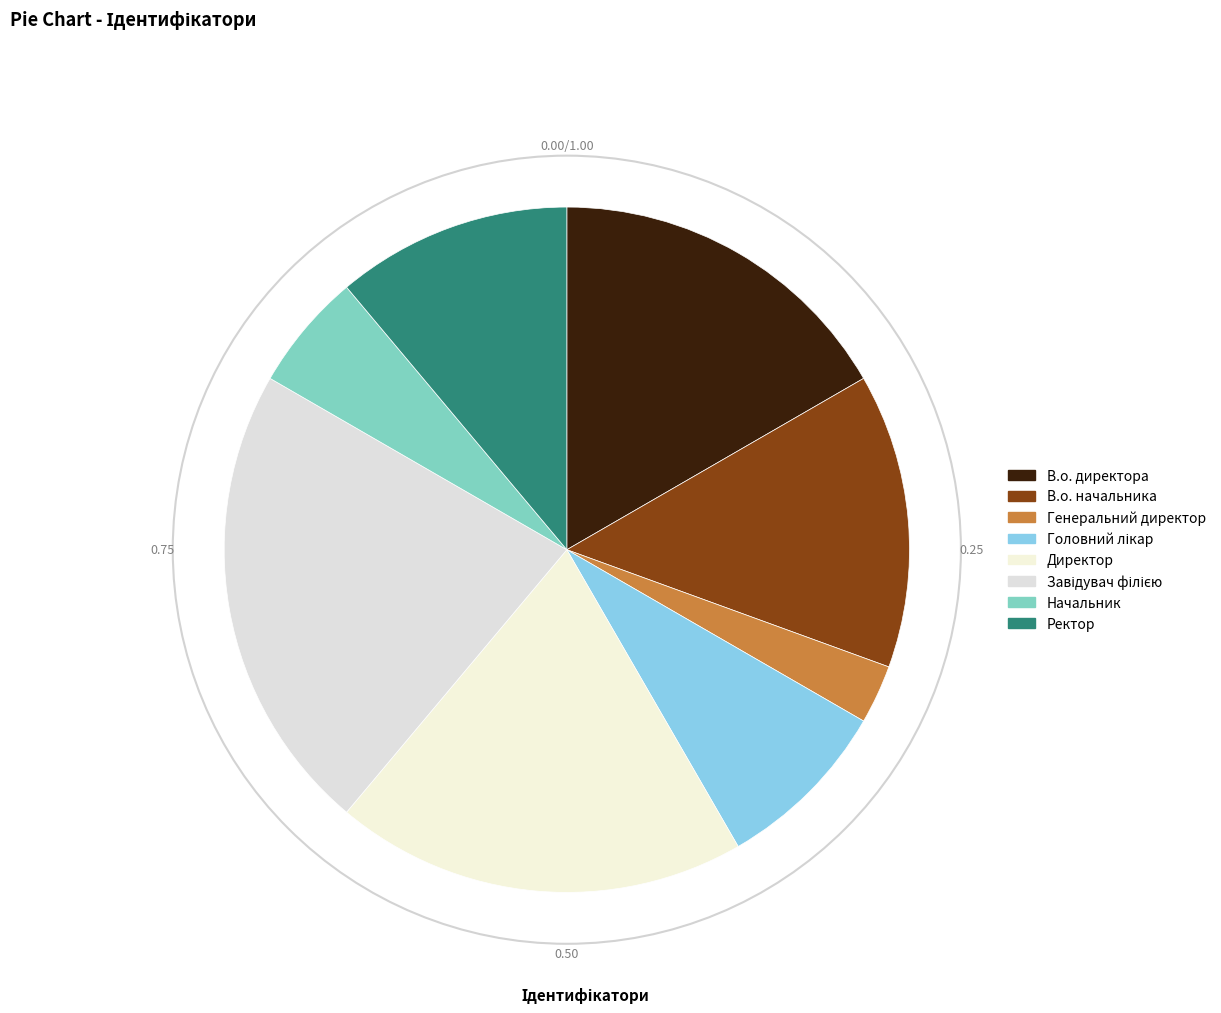

How many slices are in this pie chart?

8